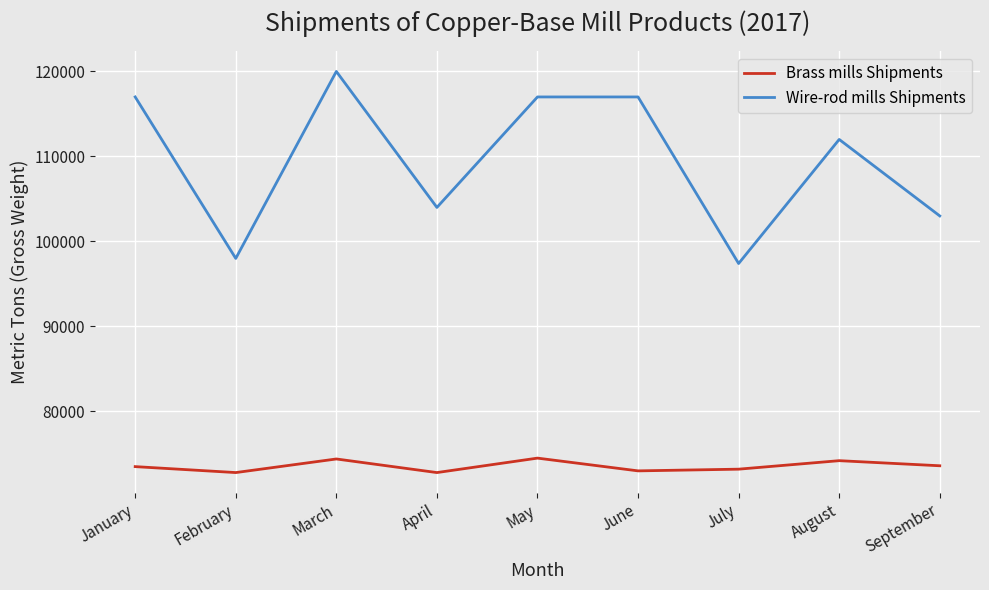

List the series in order of their peak value, highest first.

Wire-rod mills Shipments, Brass mills Shipments